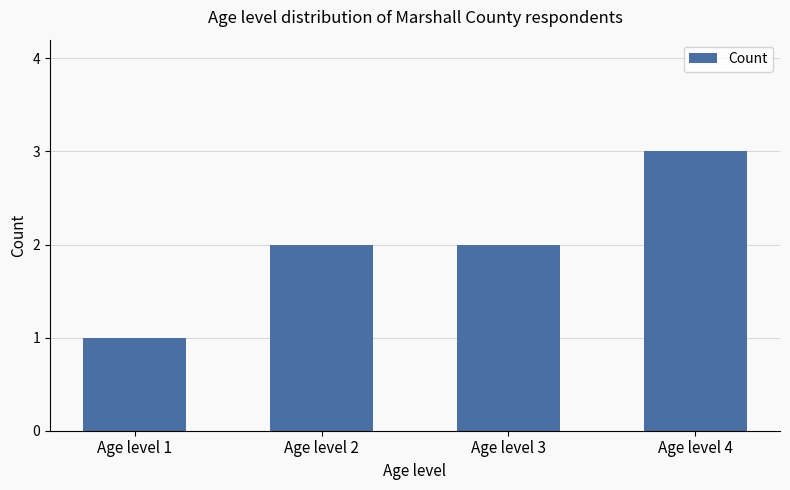

Is it true that the value at Age level 2 is 1?

False